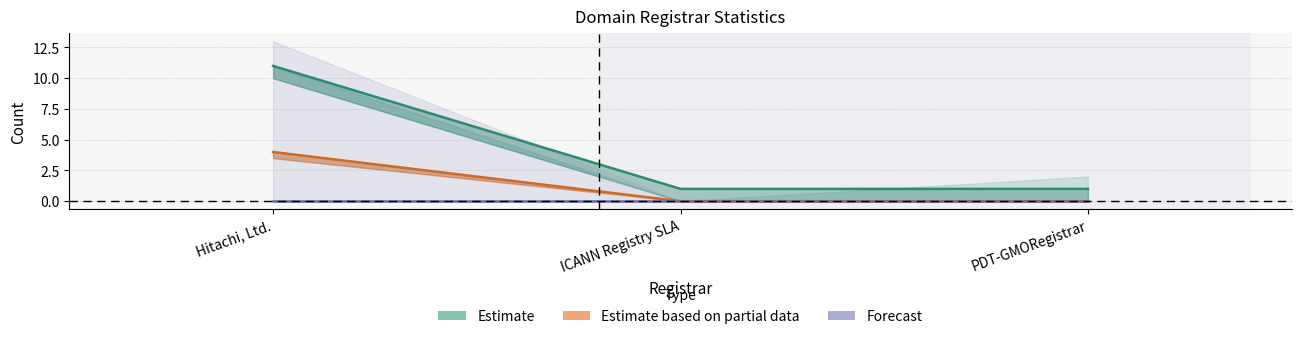

Between PDT-GMORegistrar and Hitachi, Ltd., which is larger?

Hitachi, Ltd.